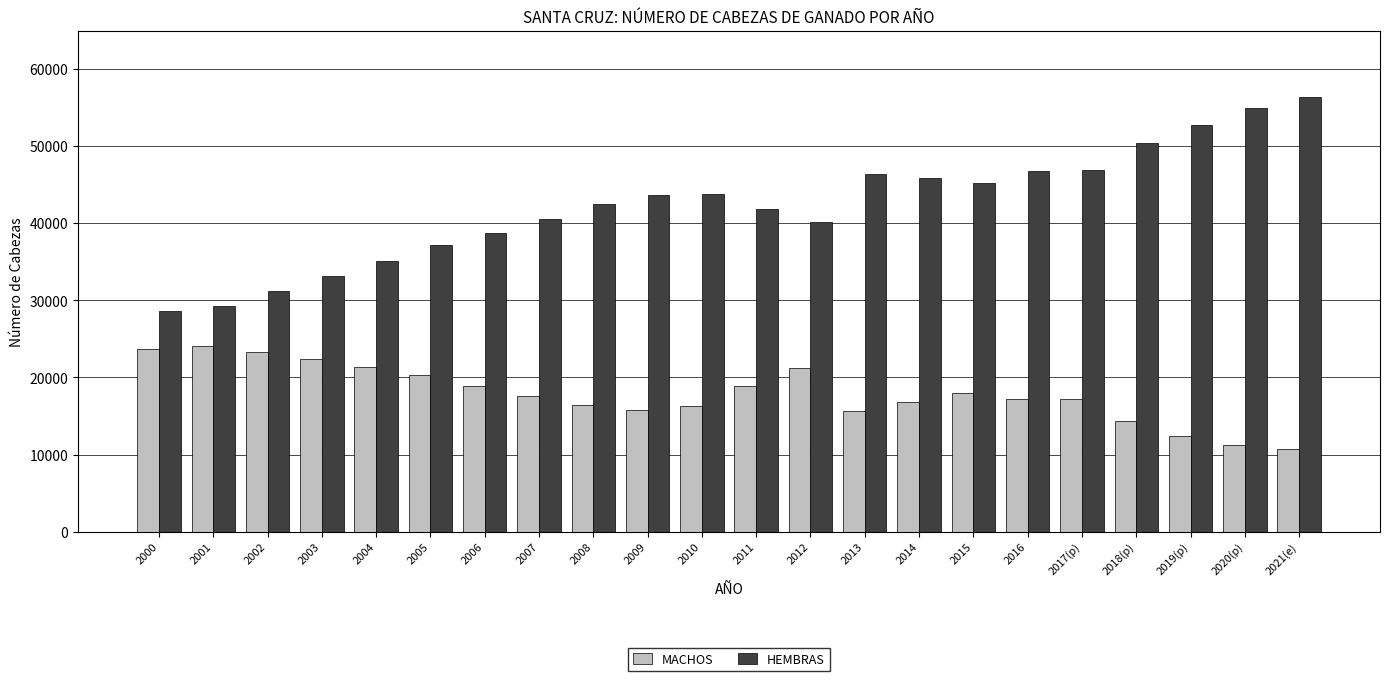

What is the sum of all HEMBRAS values?

931692